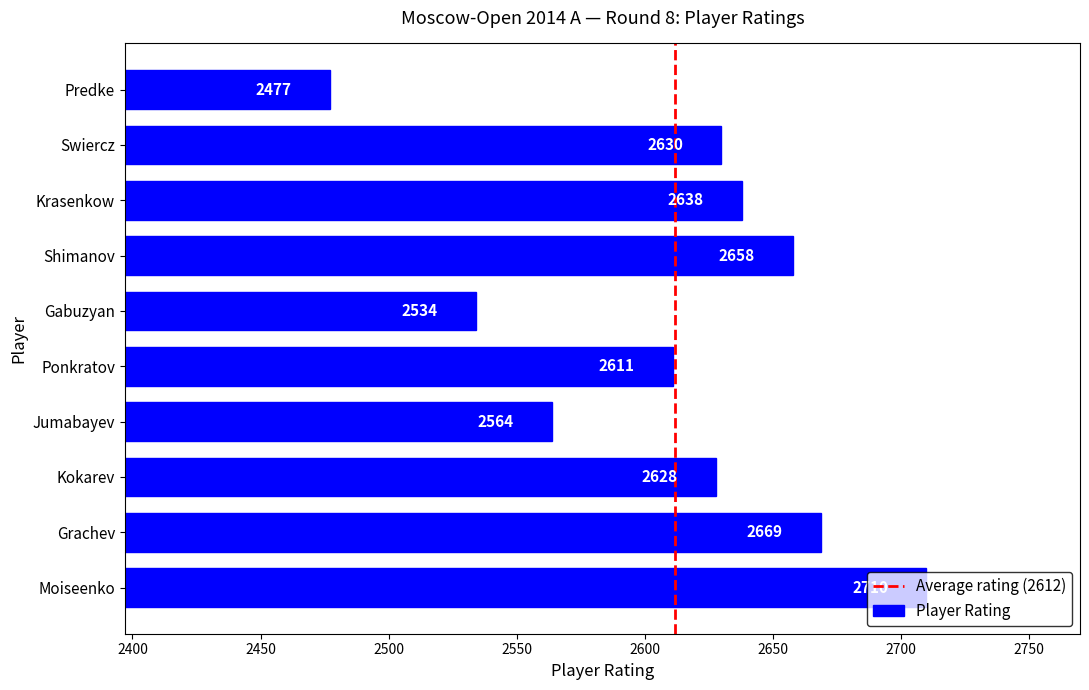

Which category has the highest value across all series?

Moiseenko